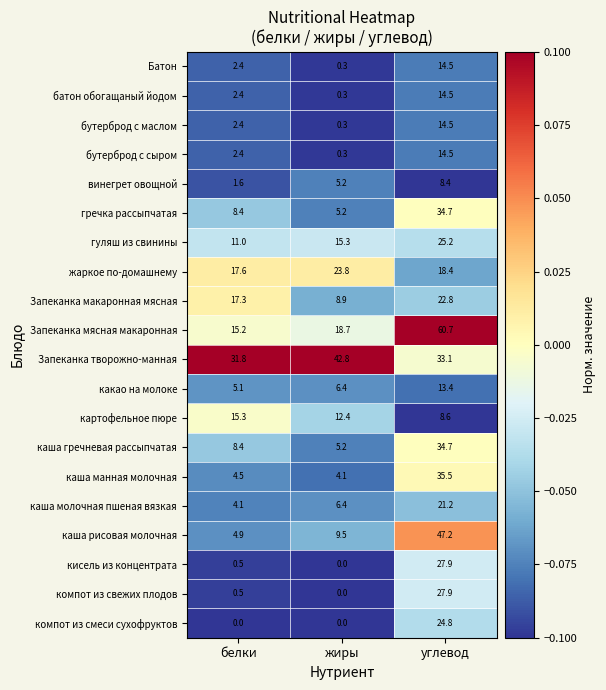

Where does the какао на молоке series first go above 6?

жиры